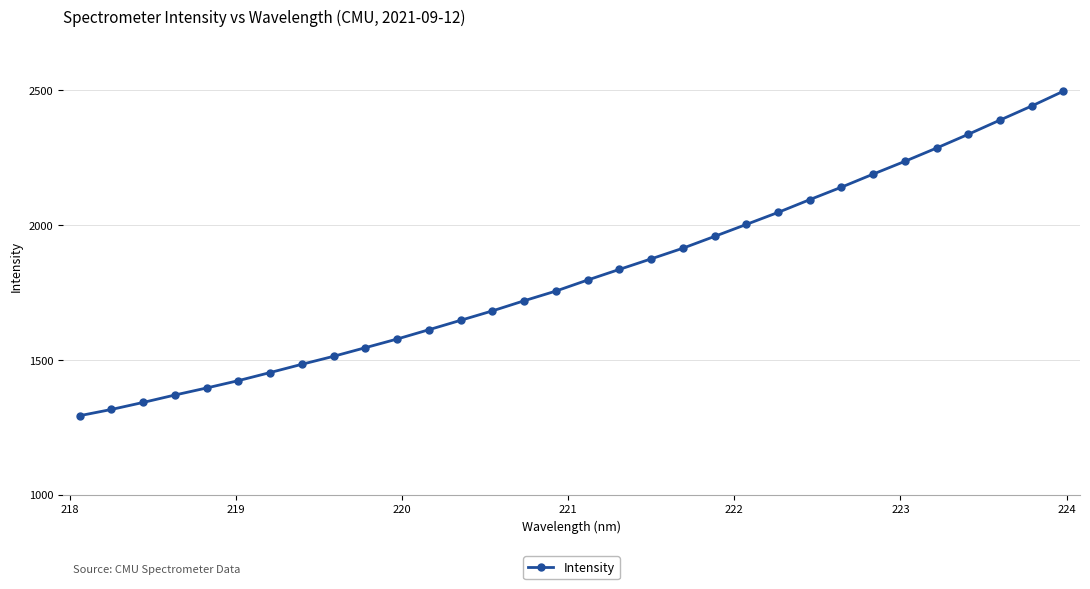

What is the minimum value shown in the chart?

1293.3